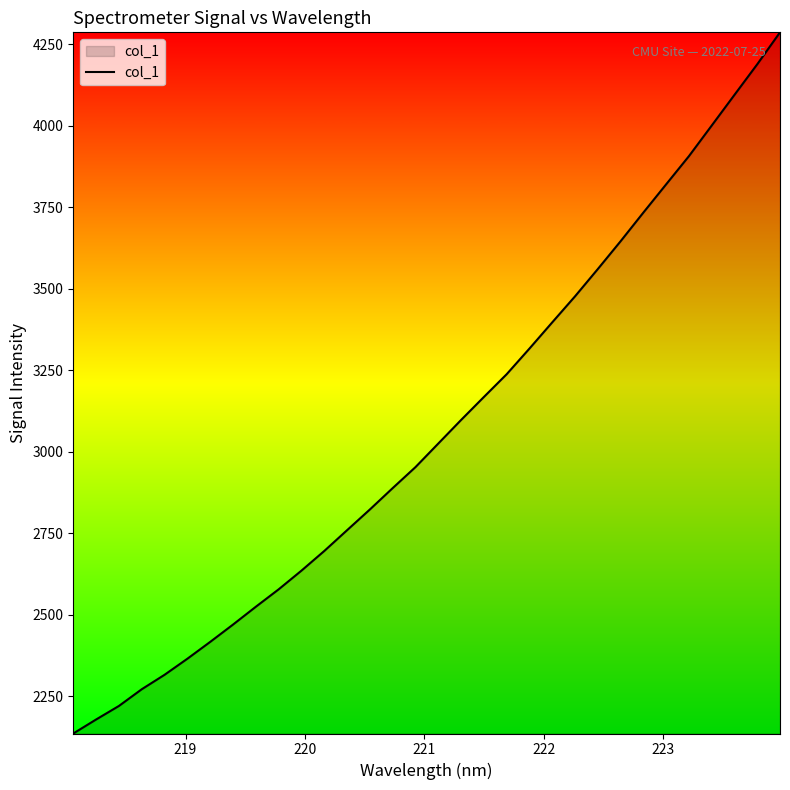

What is the difference between the maximum and minimum values?

2150.7